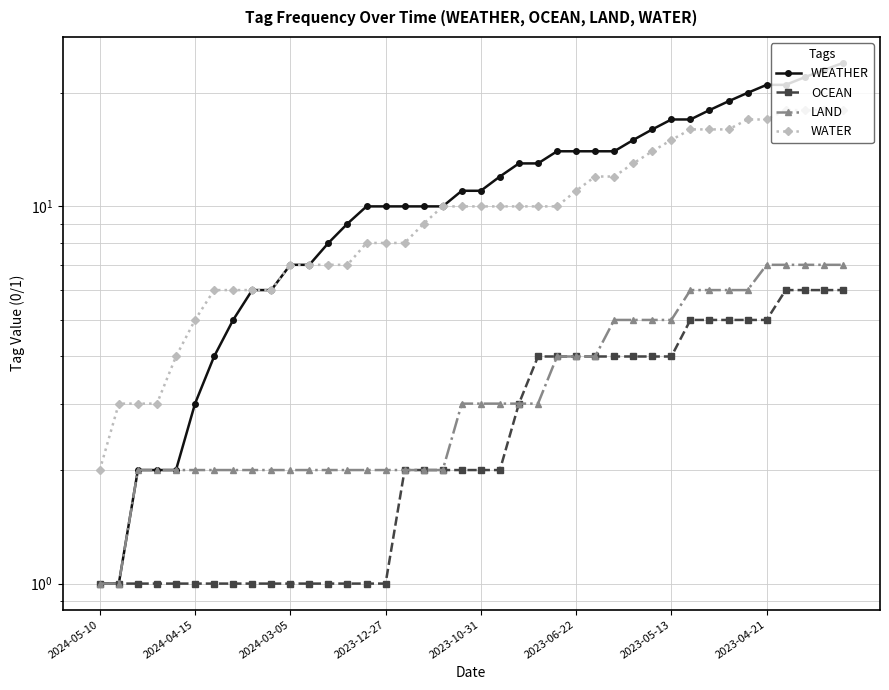

True or false: LAND and WATER intersect in this chart.

False